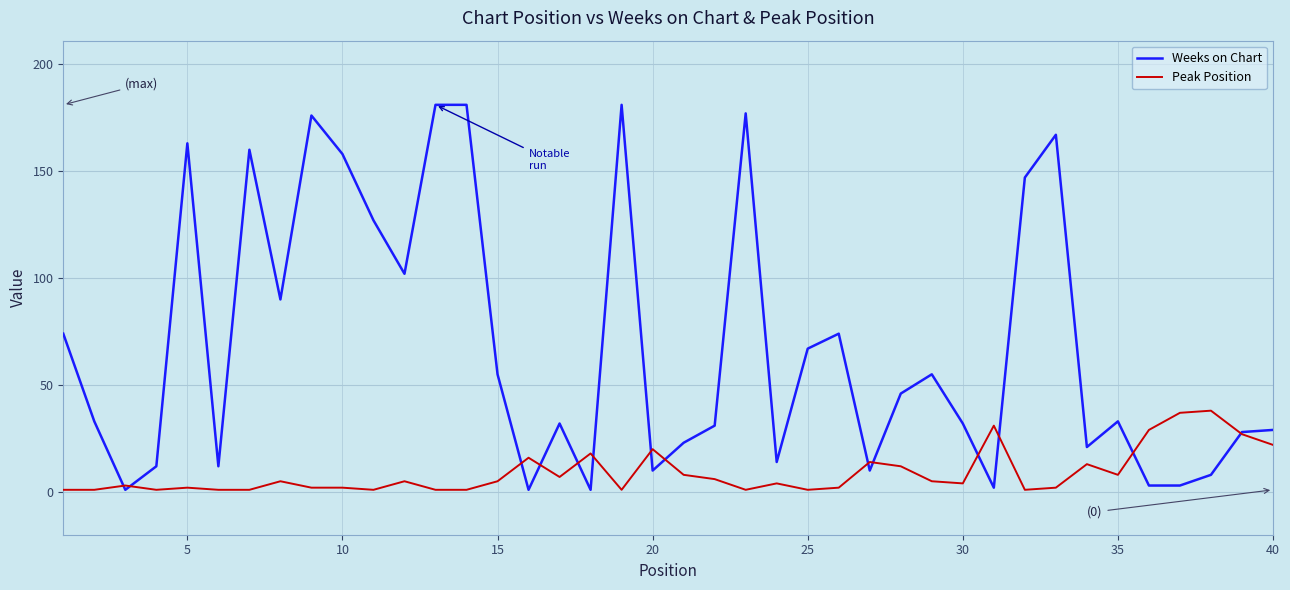

List the series in order of their peak value, highest first.

Weeks on Chart, Peak Position